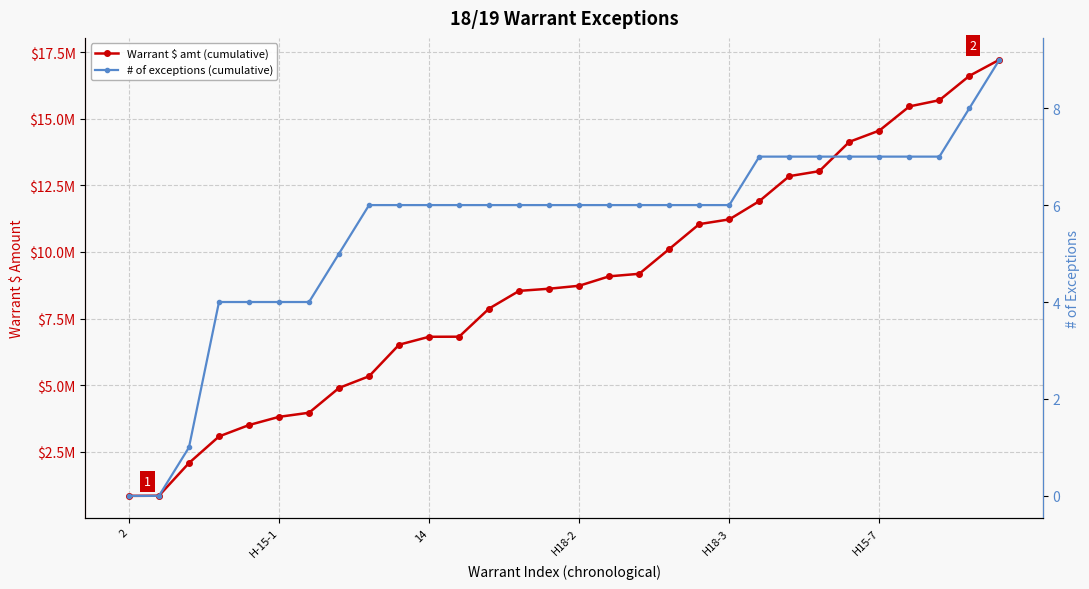

What are all the series names shown in the legend?

Warrant $ amt (cumulative), # of exceptions (cumulative)